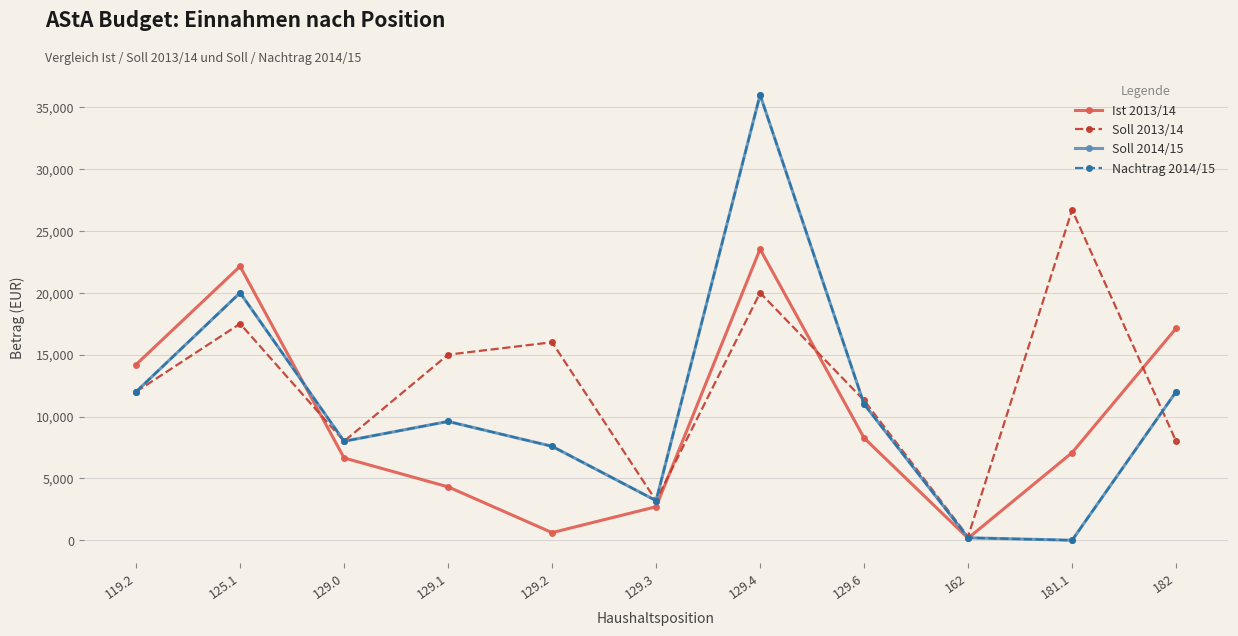

What is the average value of the Nachtrag 2014/15 series?

10871.8